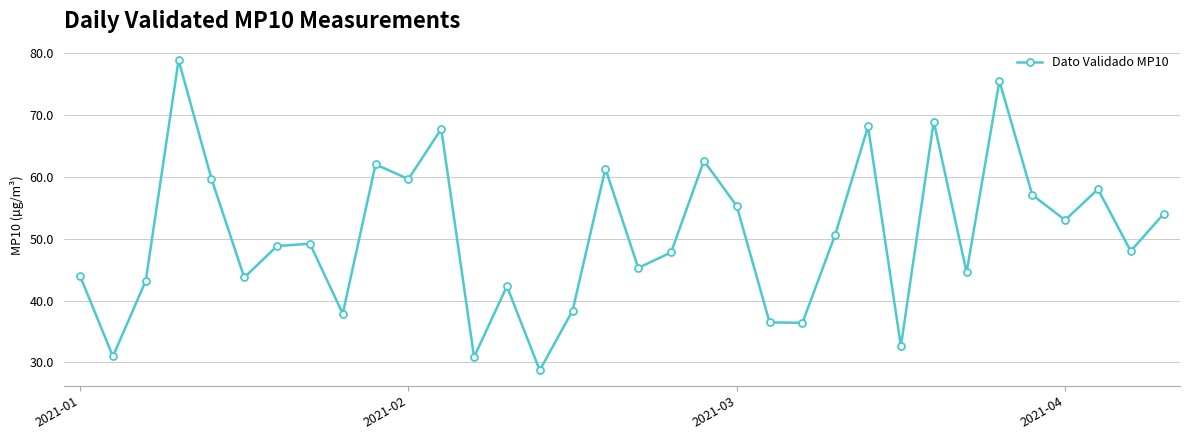

What is the difference between the second highest and minimum values?

46.8